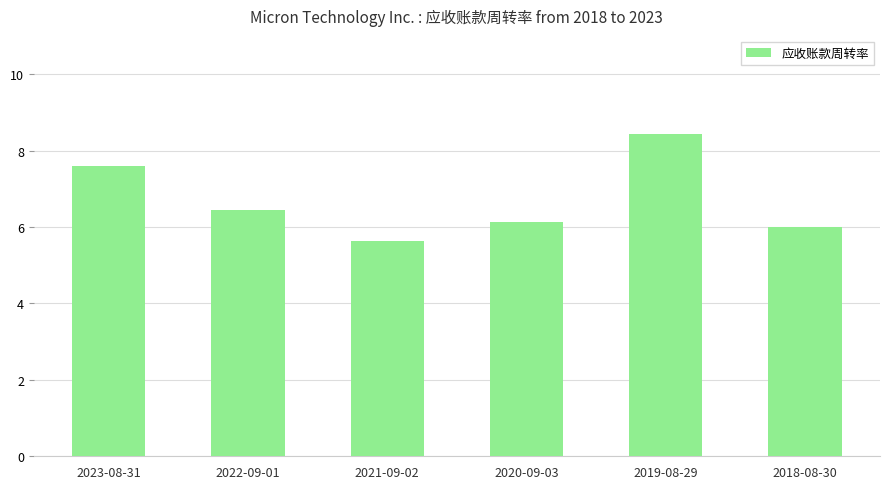

What position from the left is 2018-08-30?

6